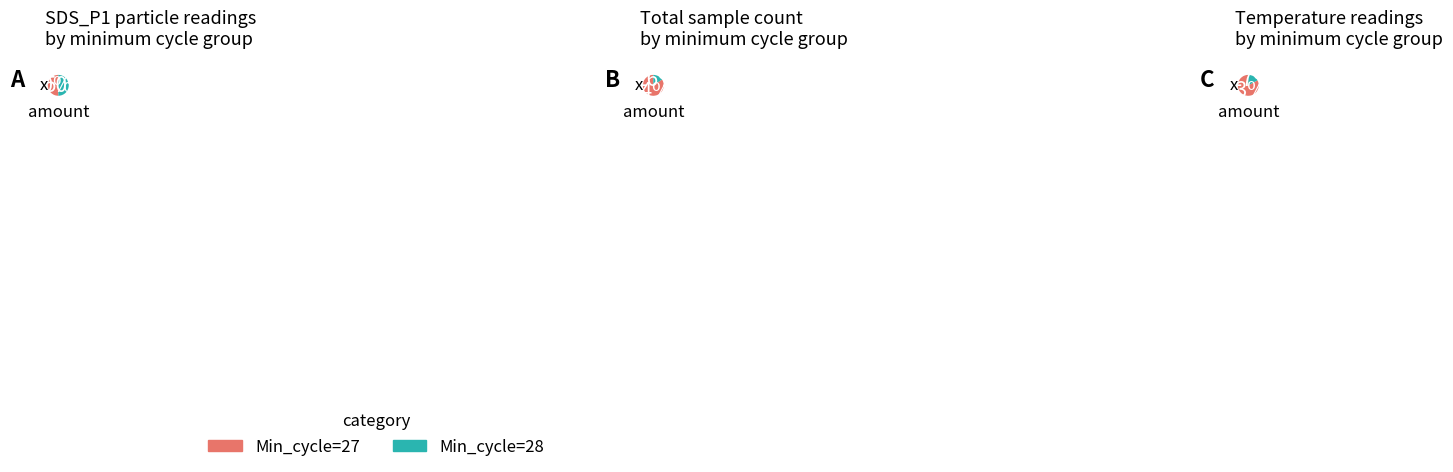

What percentage is NOT represented by Min_cycle_28?

50.1%